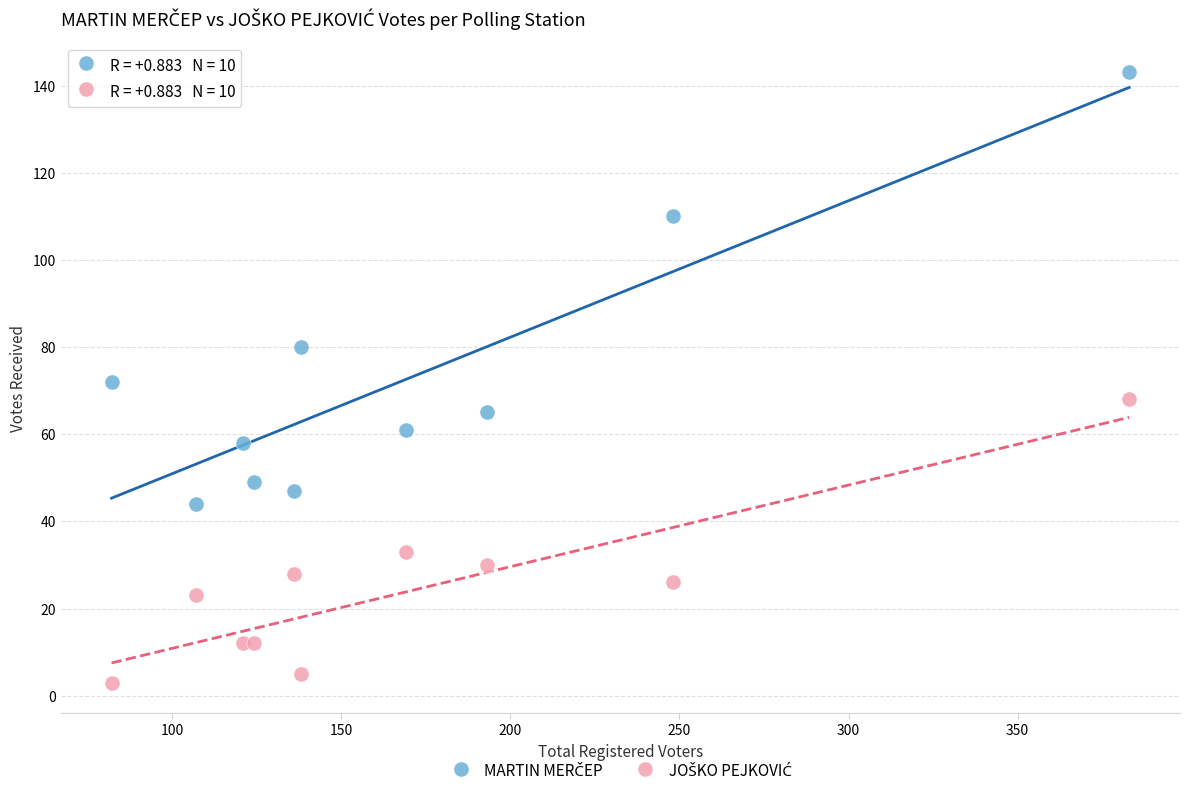

What is the X range (max minus min) for the scatter plot?

301